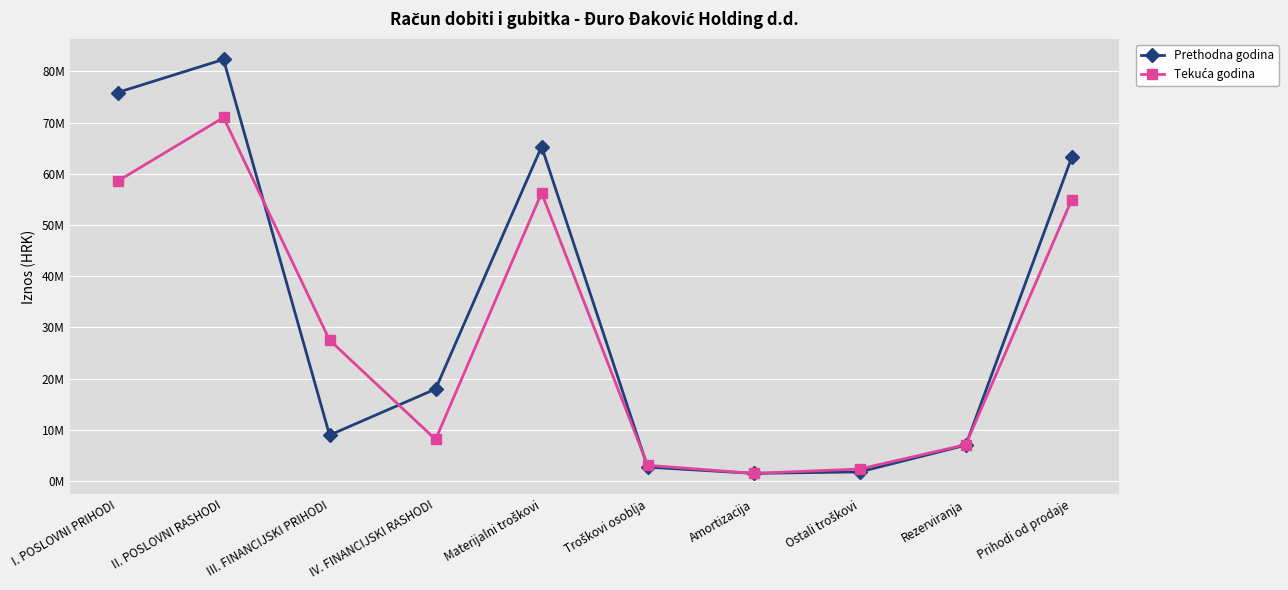

Reading right to left, list all the values displayed in this chart.

Prethodna godina: Prihodi od prodaje=63241633	Rezerviranja=7000000	Ostali troškovi=1782022	Amortizacija=1494185	Troškovi osoblja=2710574	Materijalni troškovi=65327427	IV. FINANCIJSKI RASHODI=17965421	III. FINANCIJSKI PRIHODI=8962661	II. POSLOVNI RASHODI=82352974	I. POSLOVNI PRIHODI=75887598
Tekuća godina: Prihodi od prodaje=54980218	Rezerviranja=7100000	Ostali troškovi=2342609	Amortizacija=1495438	Troškovi osoblja=3075727	Materijalni troškovi=56258996	IV. FINANCIJSKI RASHODI=8116393	III. FINANCIJSKI PRIHODI=27529857	II. POSLOVNI RASHODI=71009015	I. POSLOVNI PRIHODI=58560881